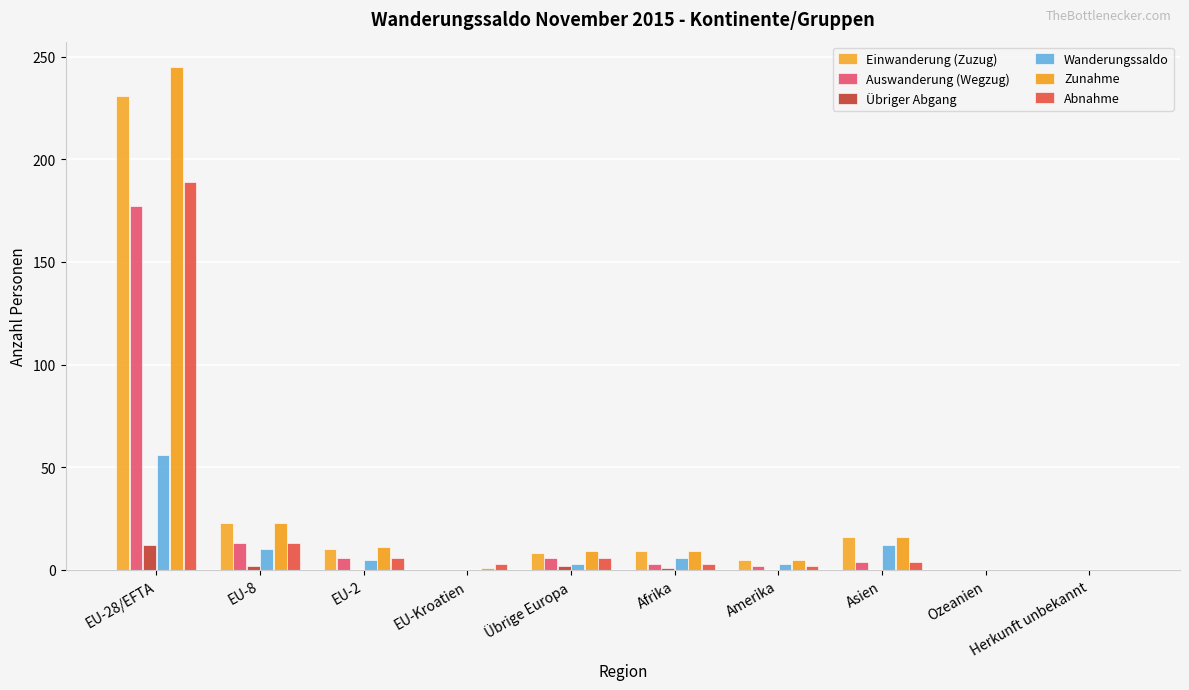

Which has a higher value, Herkunft unbekannt or EU-8?

EU-8